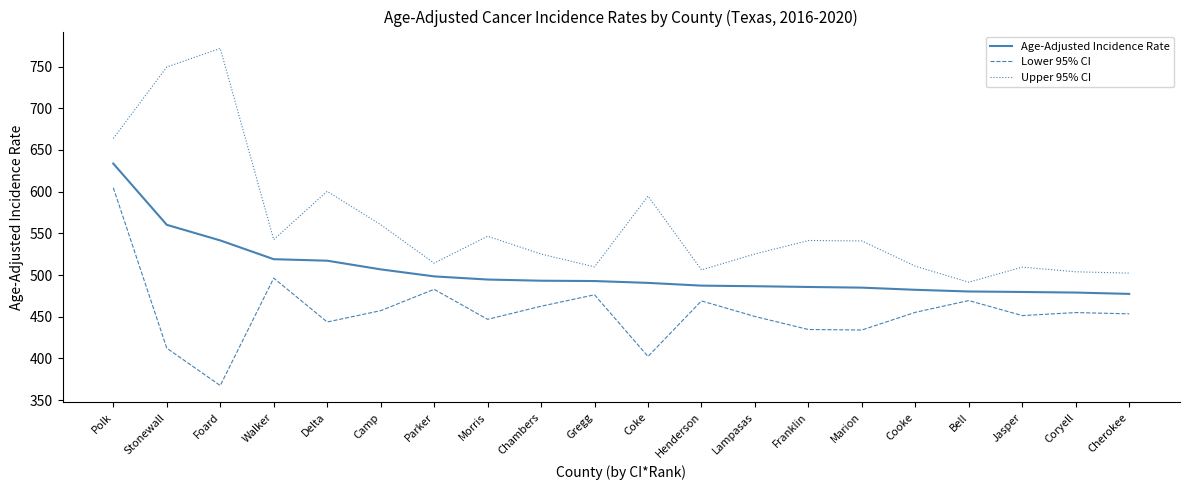

List the series in order of their overall mean, highest first.

Upper 95% CI, Age-Adjusted Incidence Rate, Lower 95% CI